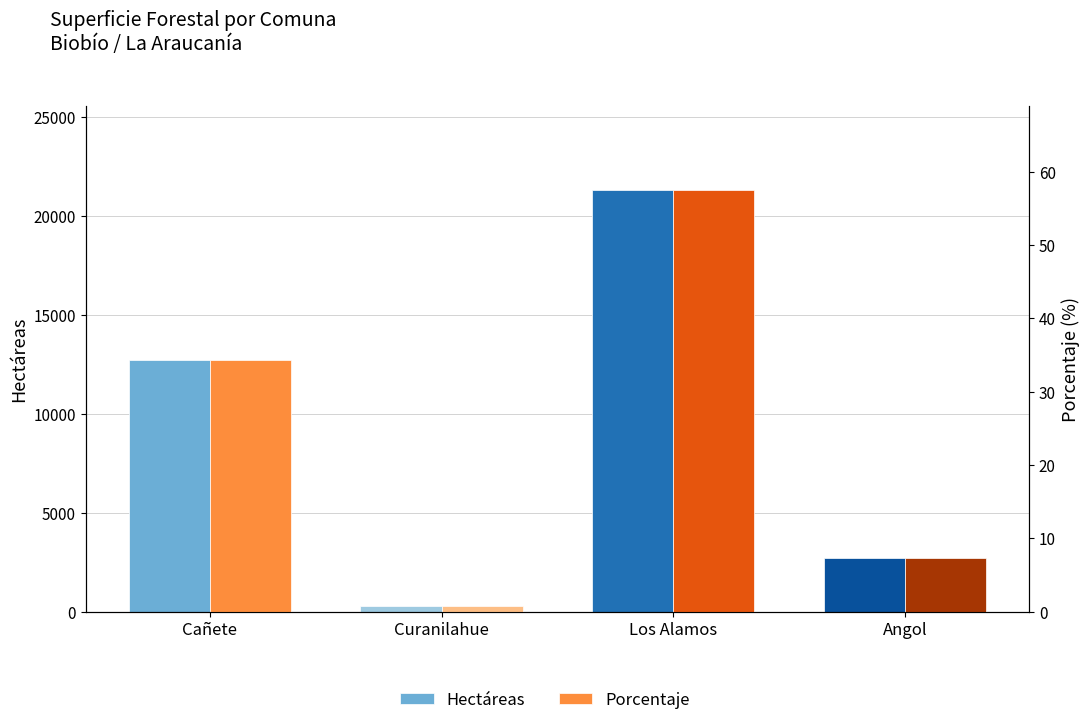

How many data points in Porcentaje are above 34?

2